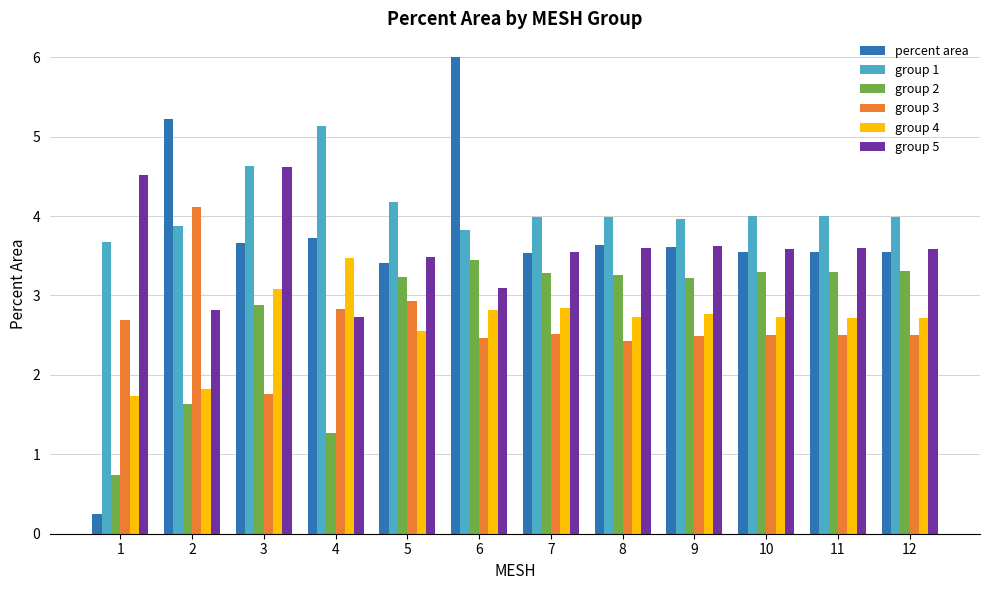

What is the difference between the maximum and minimum values in the group 3 series?

2.4